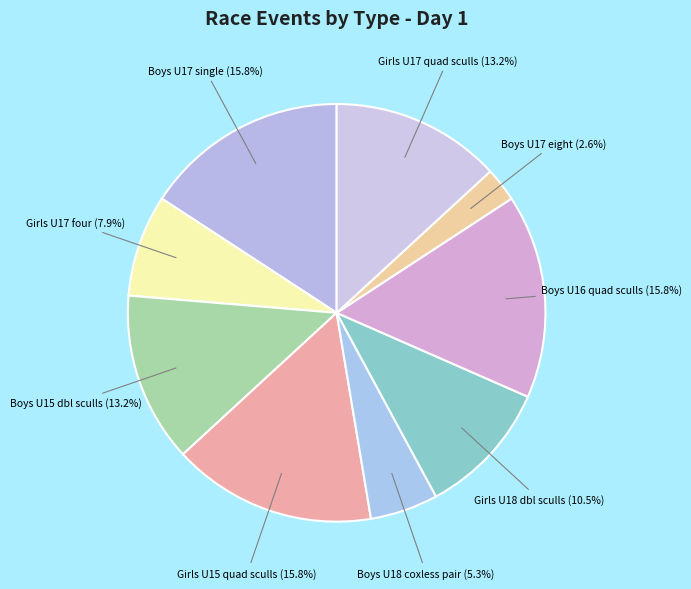

How many segments does this pie chart have?

9